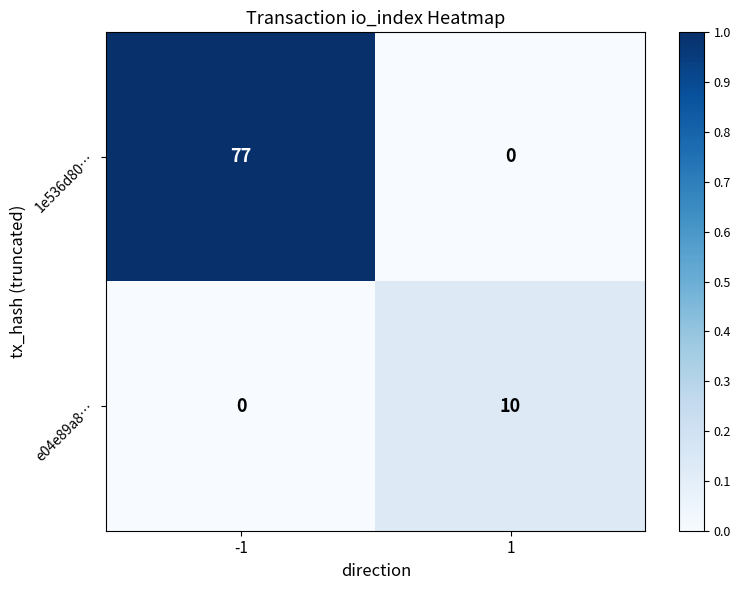

Read the e04e89a8… value at 1, to the nearest 10.

10